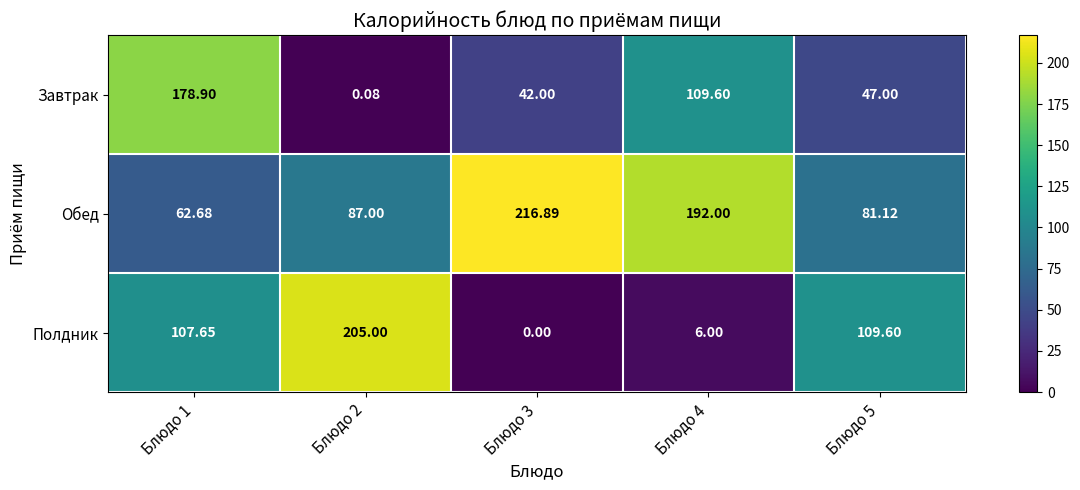

Which series has the largest total across all categories?

Обед